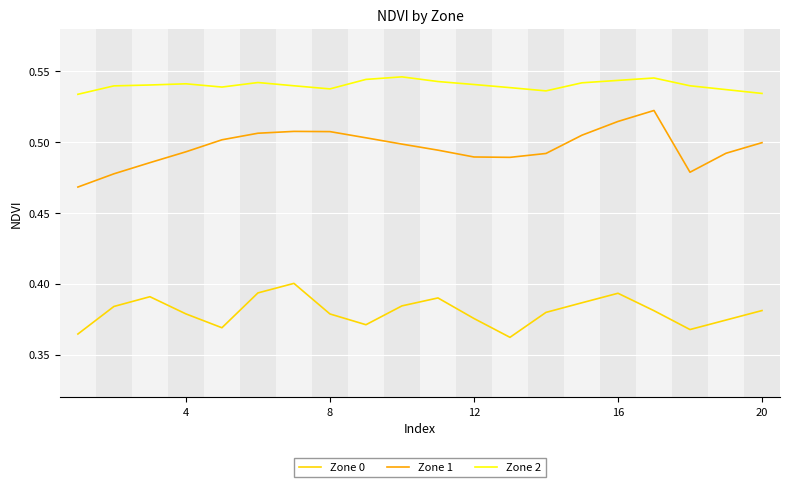

True or false: Zone 1 and Zone 0 cross at least once.

False